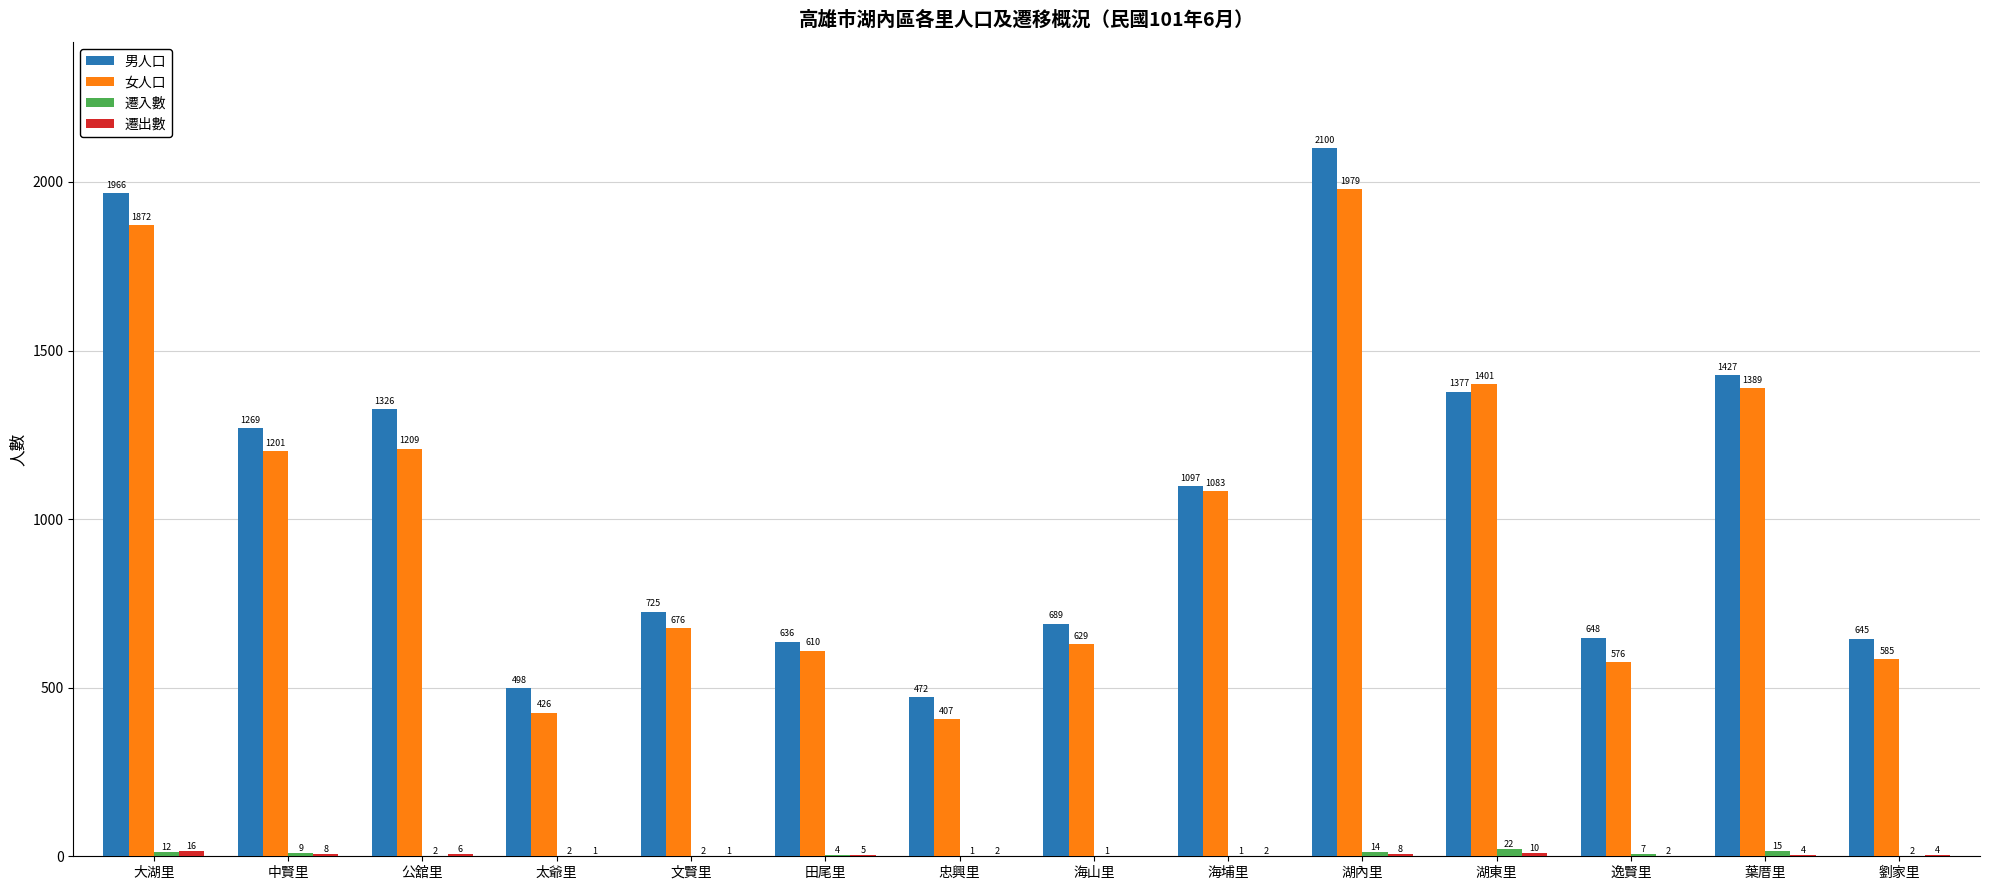

Where is 女人口 nearest to the value 1193?

中賢里